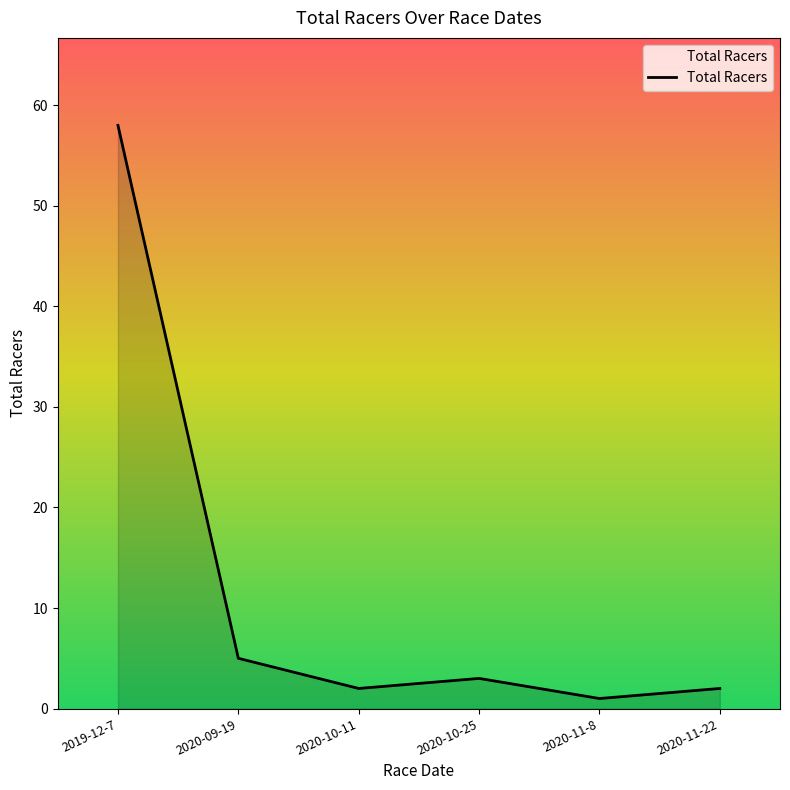

Reading right to left, what are all the values shown in this chart?

2	1	3	2	5	58